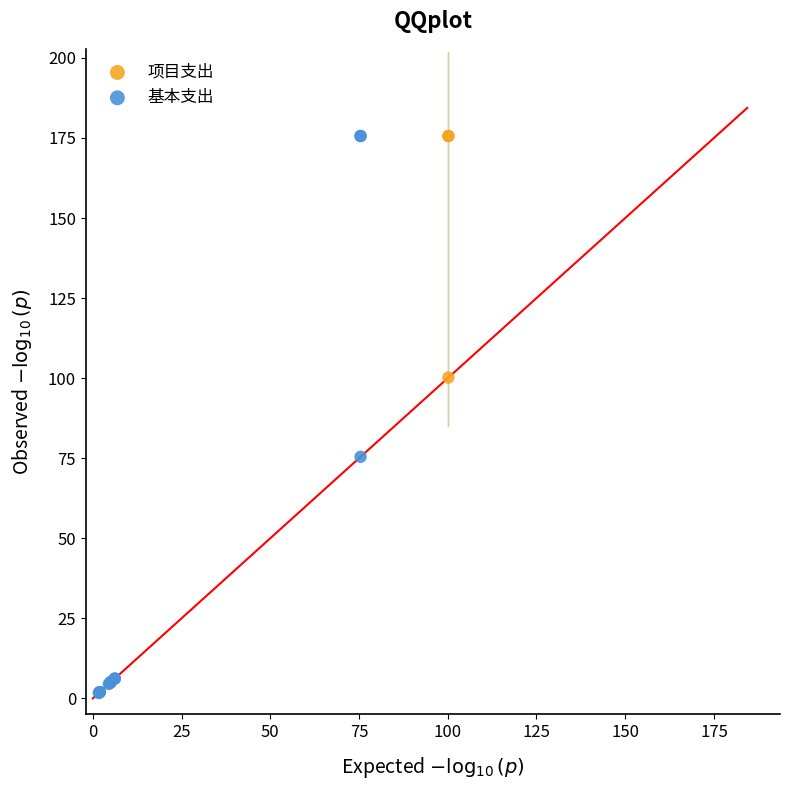

Which series has the widest spread of Y values?

基本支出